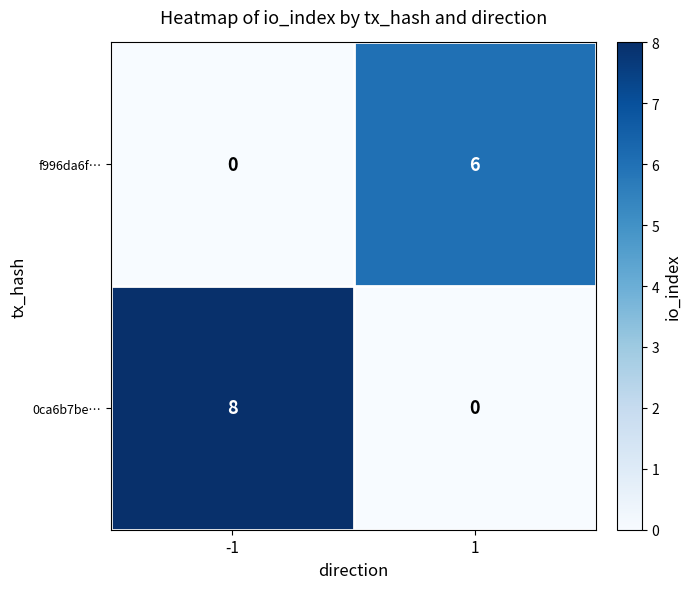

The f996da6f… series shows 10 at 1. True or false?

False